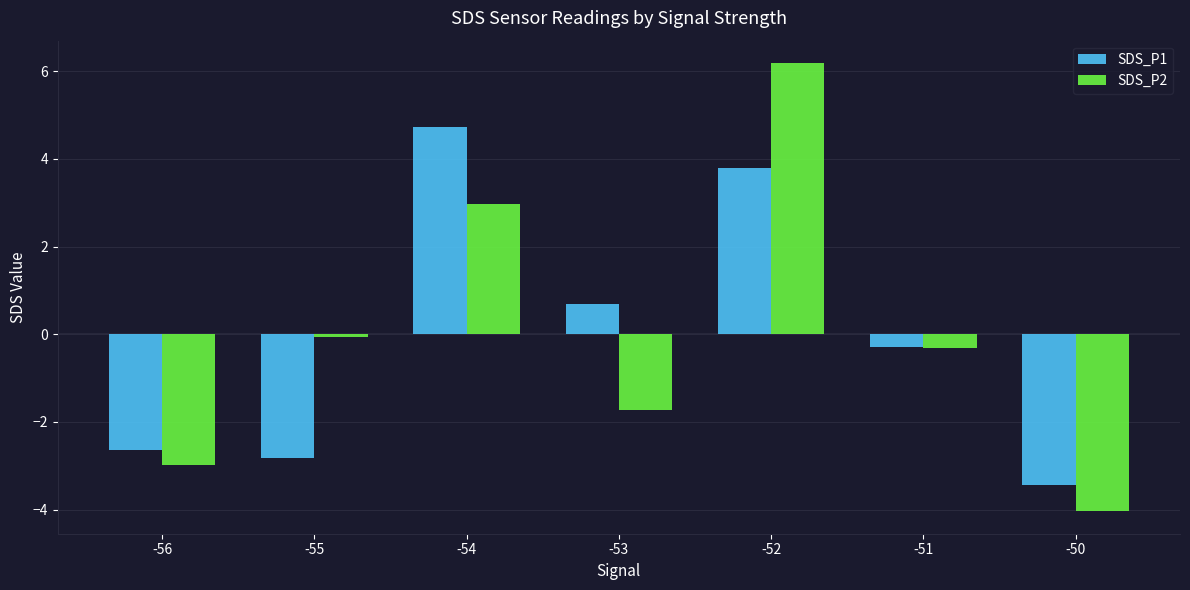

List the series in order of their peak value, lowest first.

SDS_P1, SDS_P2